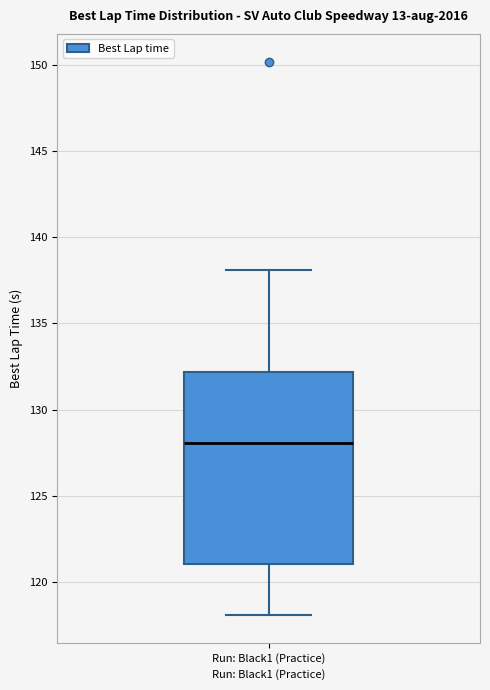

Read this box plot against the y-axis: the position of the median line, the range covered by the box, and the ends of both whiskers. The values are not printed on the chart, so give them approximately, as read against the axis.

median 128, box 121 to 132, whiskers 118 to 138